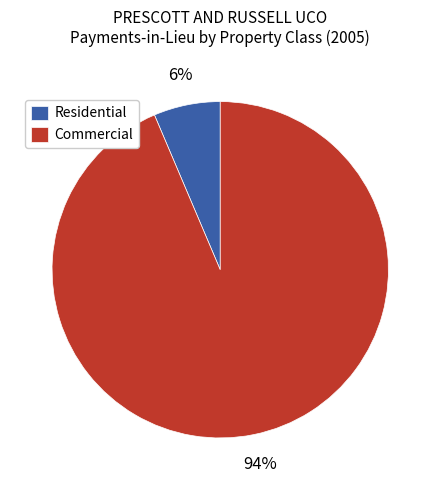

To the nearest percent, what is the combined percentage of Residential and Commercial?

100%